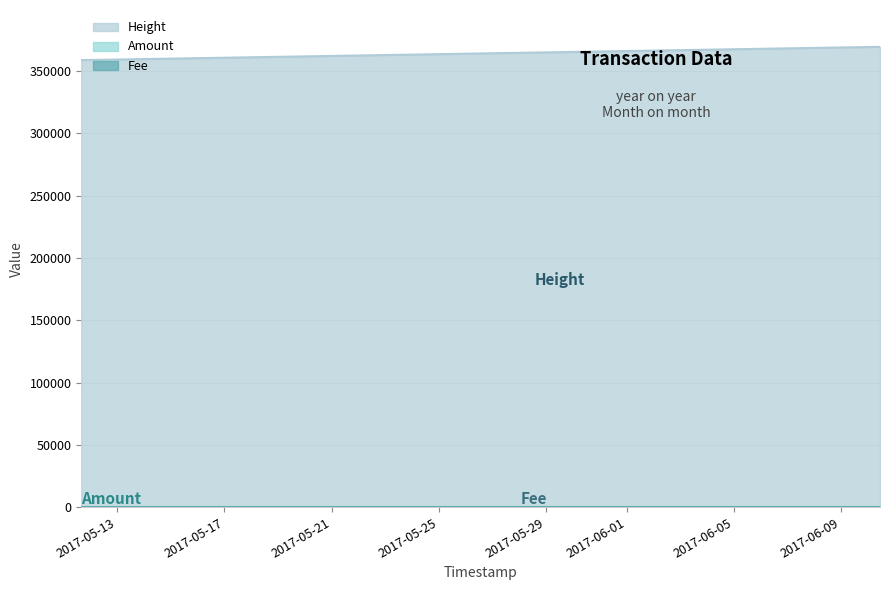

What is the maximum value shown in the chart?

369504